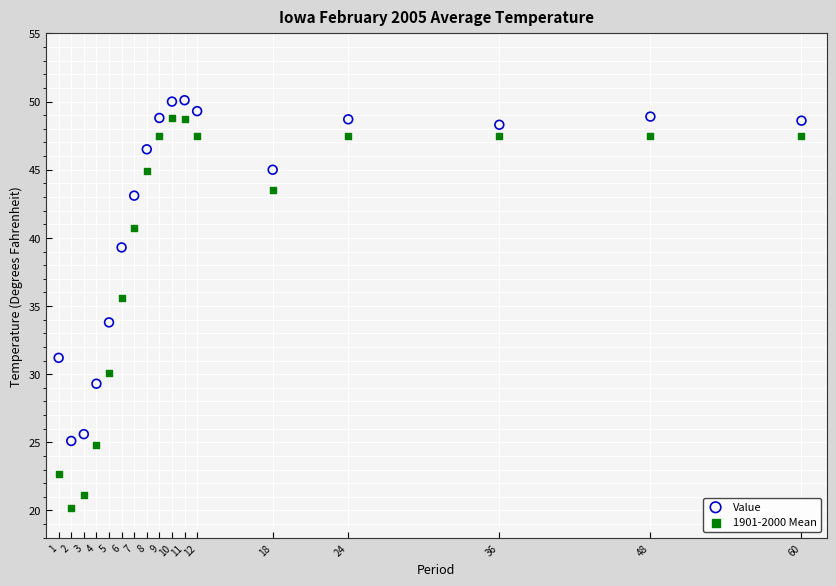

In the Value series, what Y value is closest to 37?

39.3